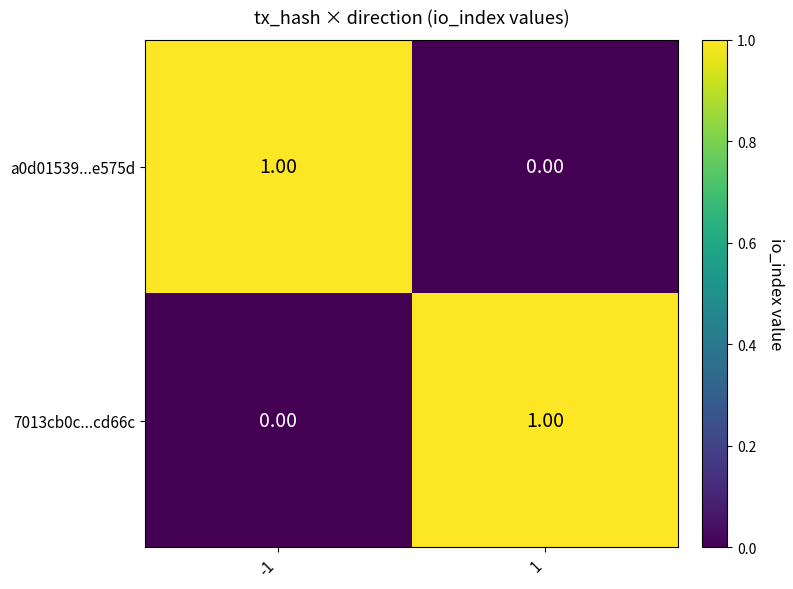

What is the difference between the highest and lowest values at -1?

1